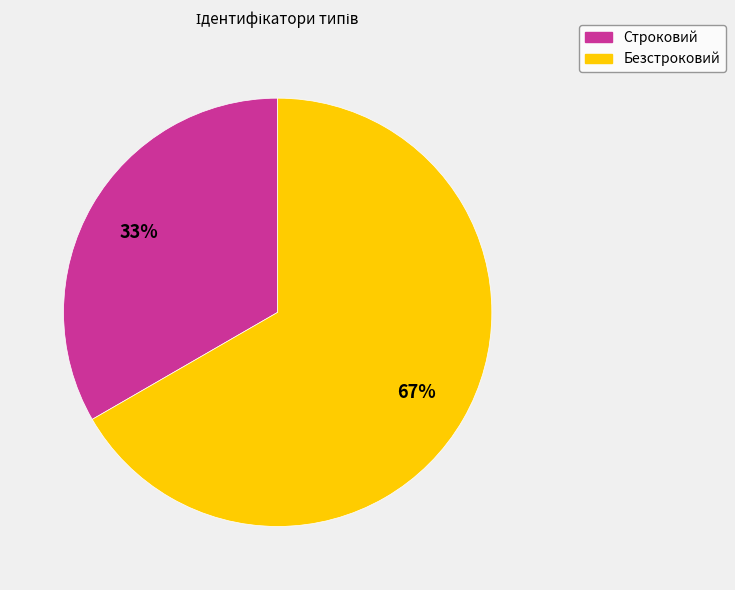

Is it true that Строковий is 33% of the pie?

True